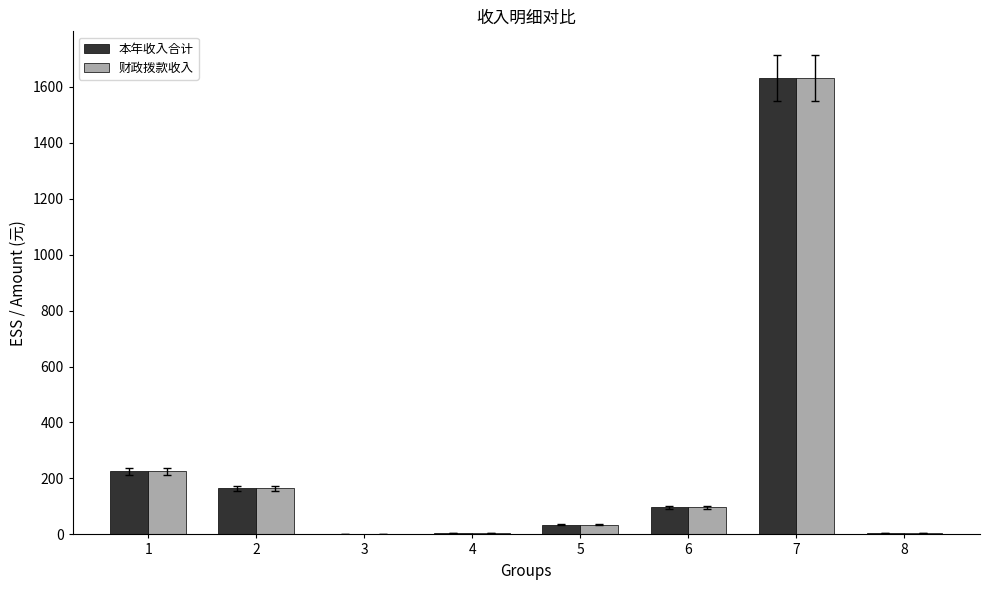

What is the highest value of the 财政拨款收入 series?

1630.8